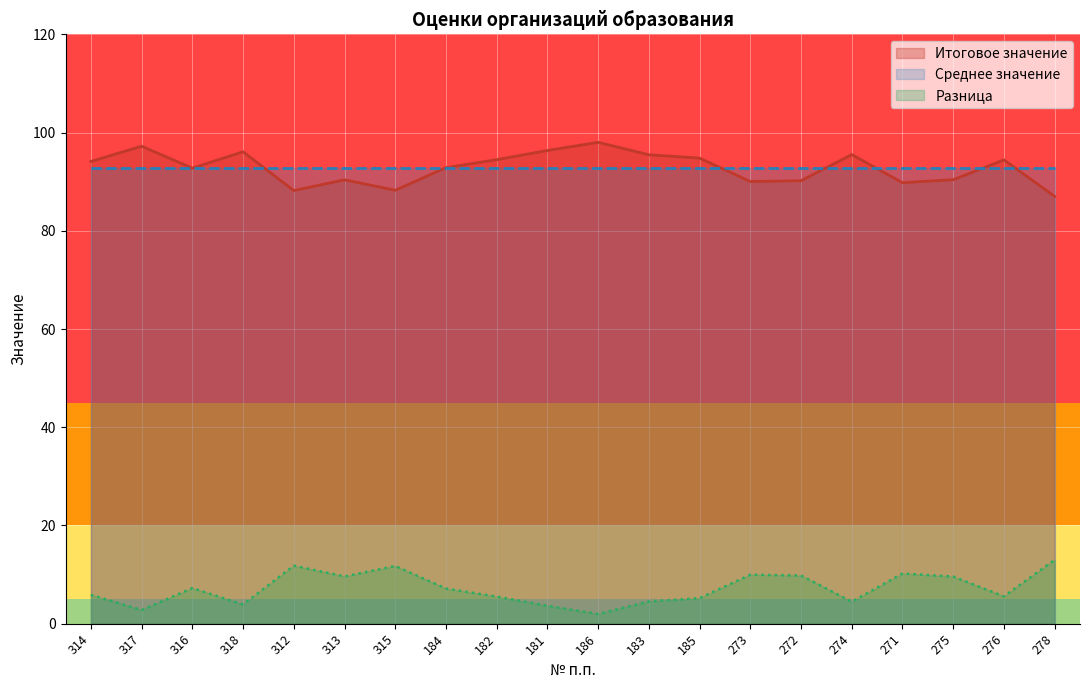

Is the value of Разница at 316 greater than the value of Итоговое значение at 278?

No